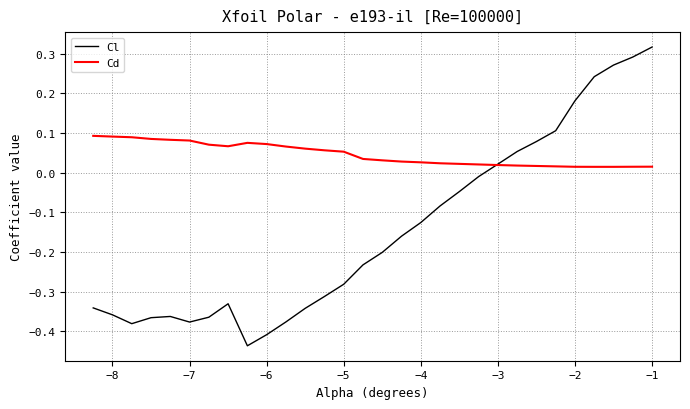

List the series in order of their peak value, lowest first.

Cd, Cl